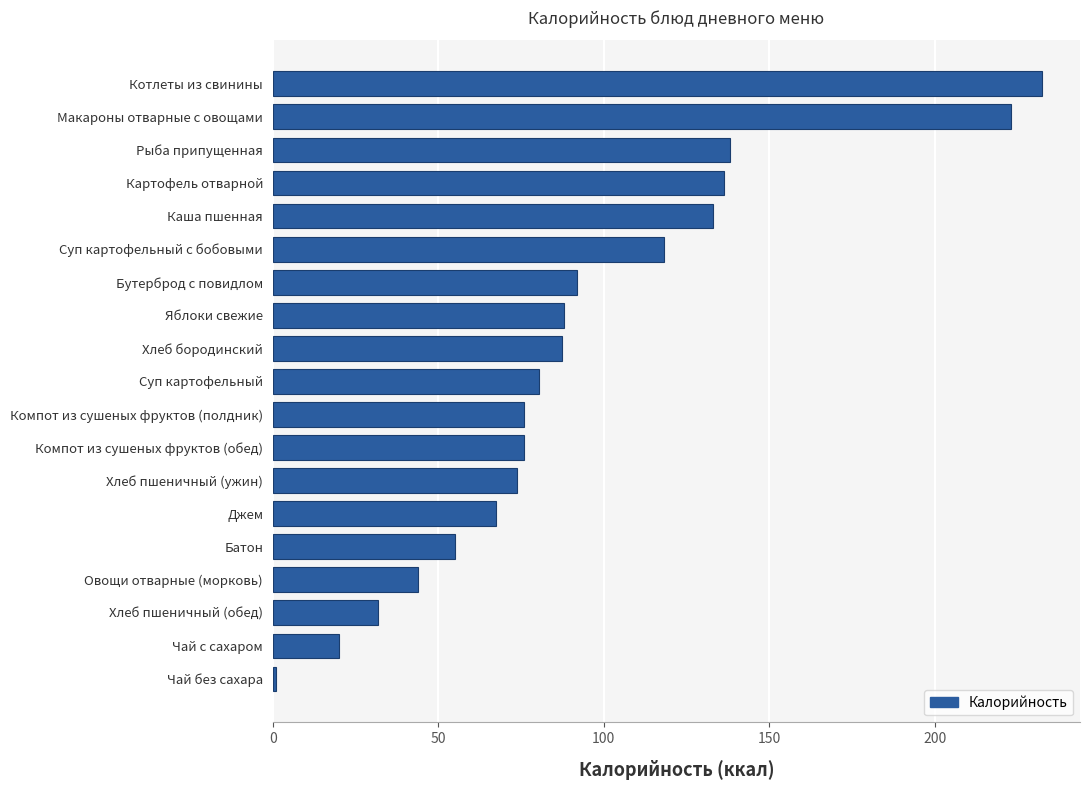

What is the sum of all values?

1774.1